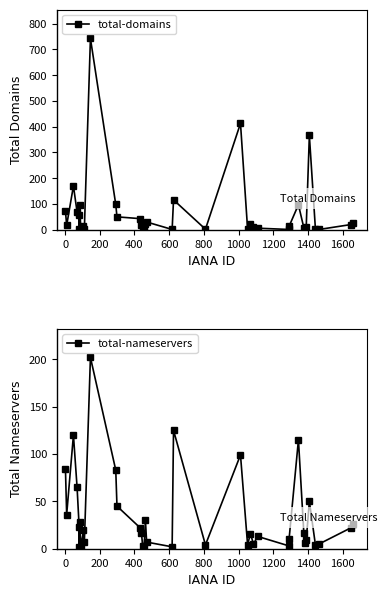

Which series has the largest range (max minus min)?

total-domains